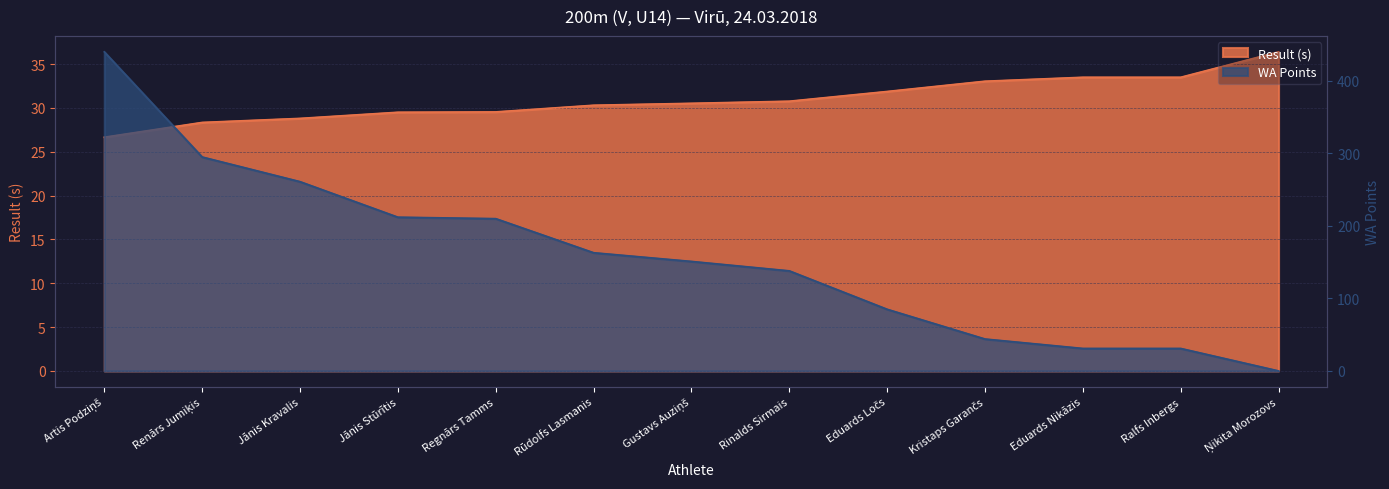

Which series ends up on top after the final intersection of WA Points and Result (s)?

Result (s)